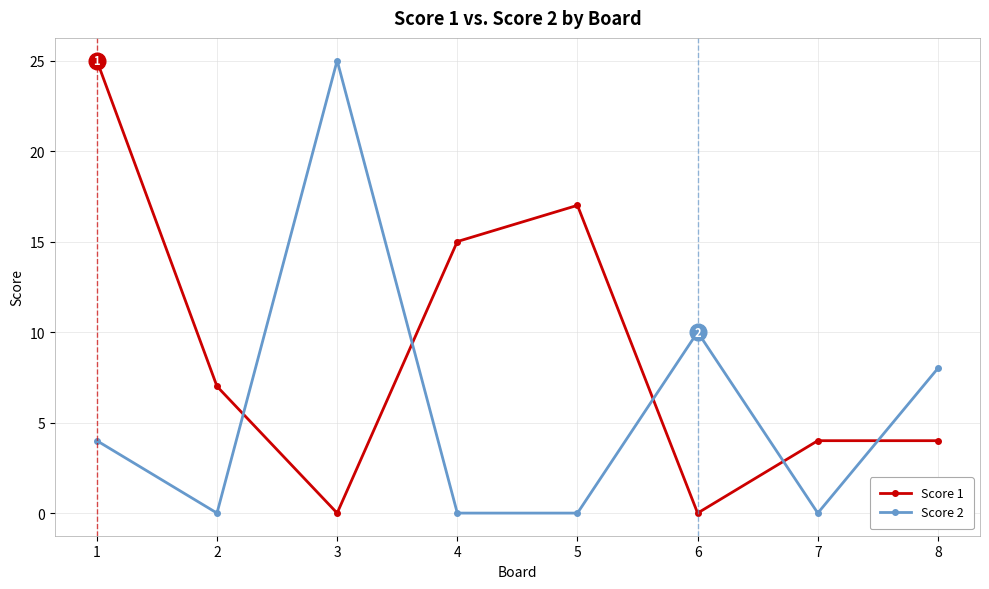

Where is Score 2 nearest to the value 12?

6